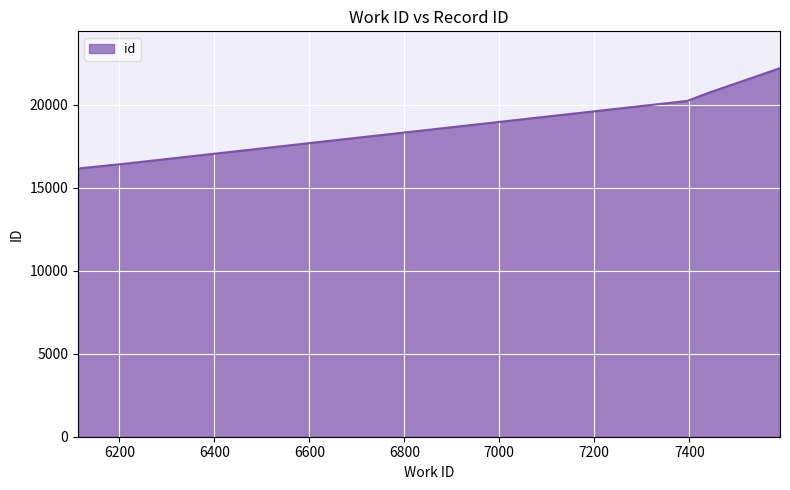

Reading left to right, what are all the values shown in this chart?

16154	16156	16413	20227	20698	22197